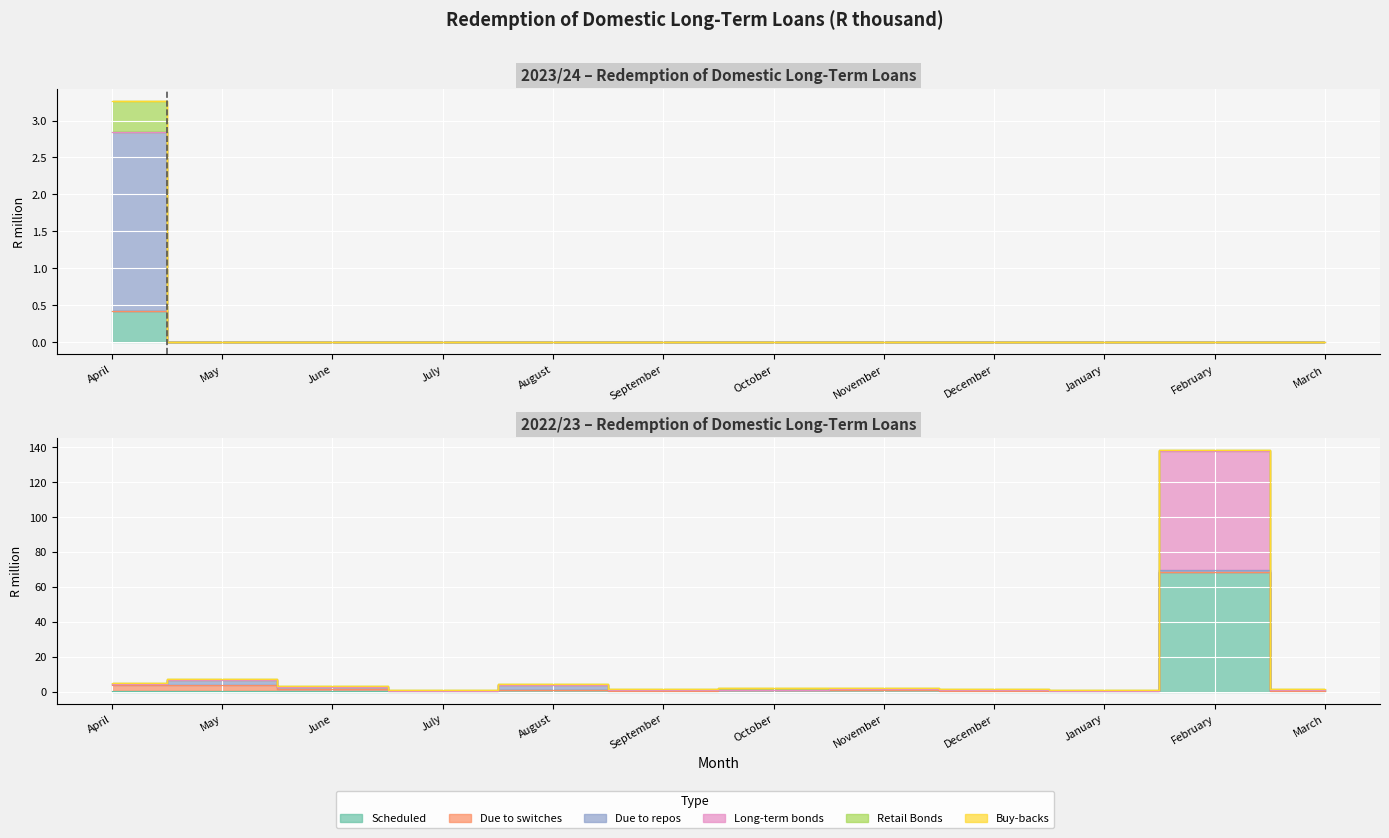

Rank the series at January from lowest to highest value.

Scheduled, Due to repos, Retail Bonds